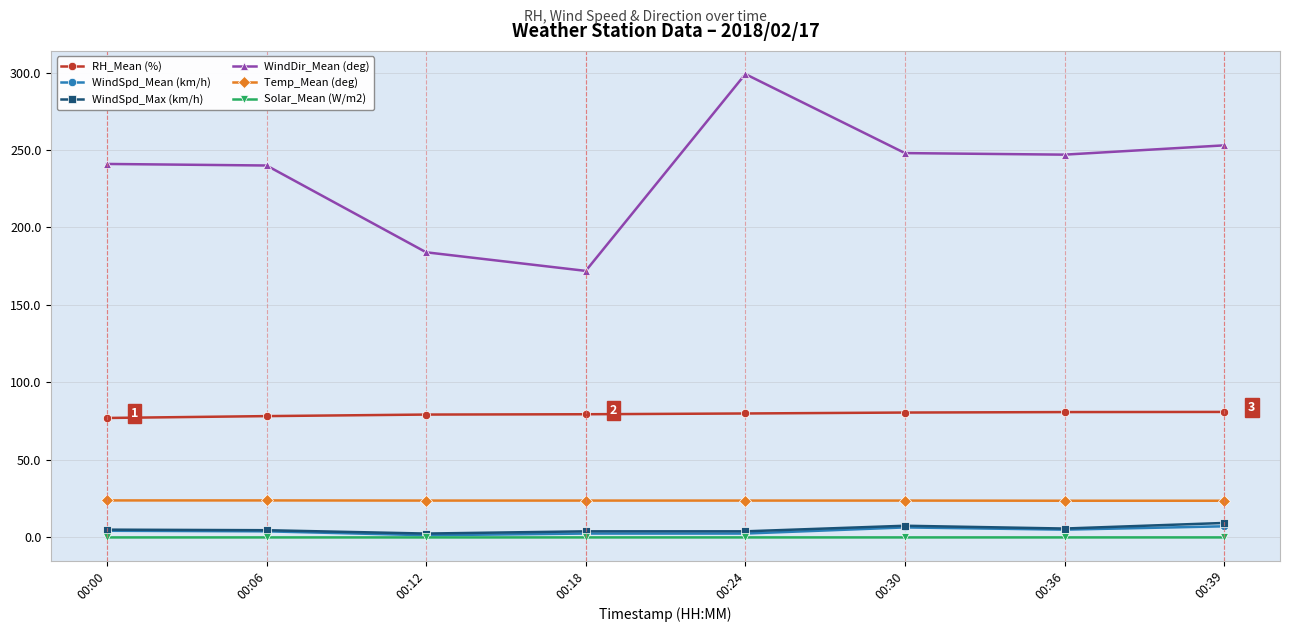

Is this an area chart (filled region under the line)?

No